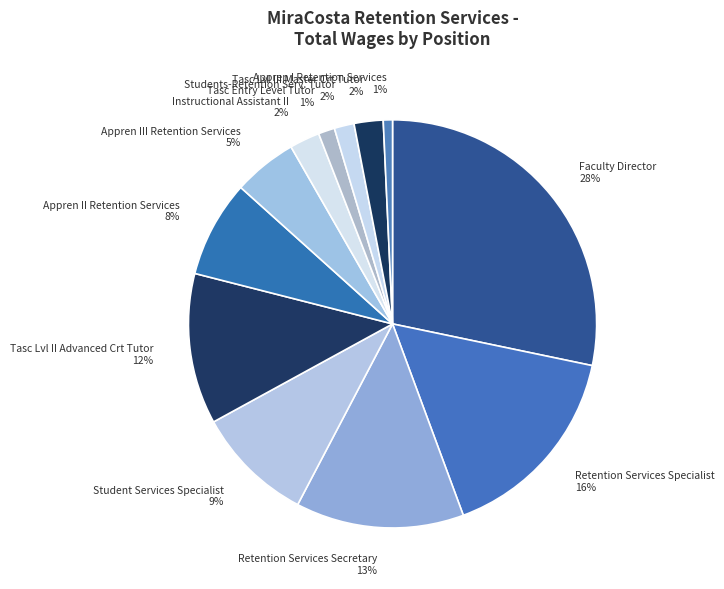

Which has a higher value, Tasc Lvl II Advanced Crt Tutor or Appren III Retention Services?

Tasc Lvl II Advanced Crt Tutor